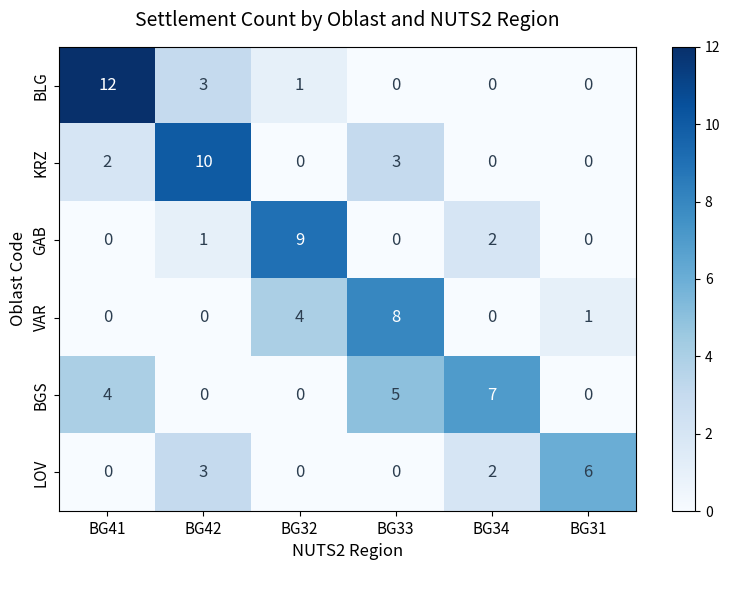

Is it true that GAB equals 1 at BG42?

True